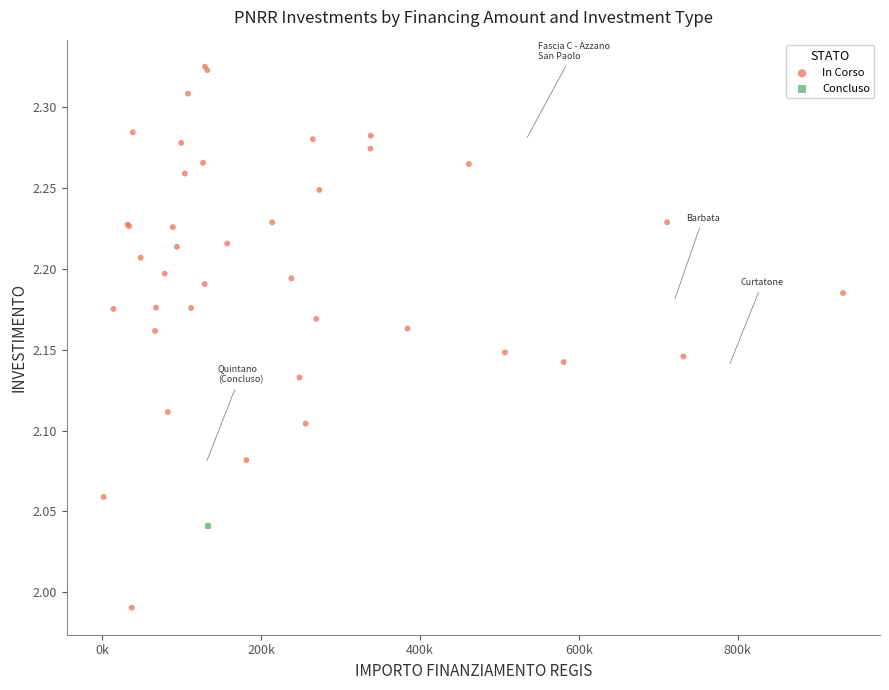

What are all the series names shown in the legend?

In Corso, Concluso